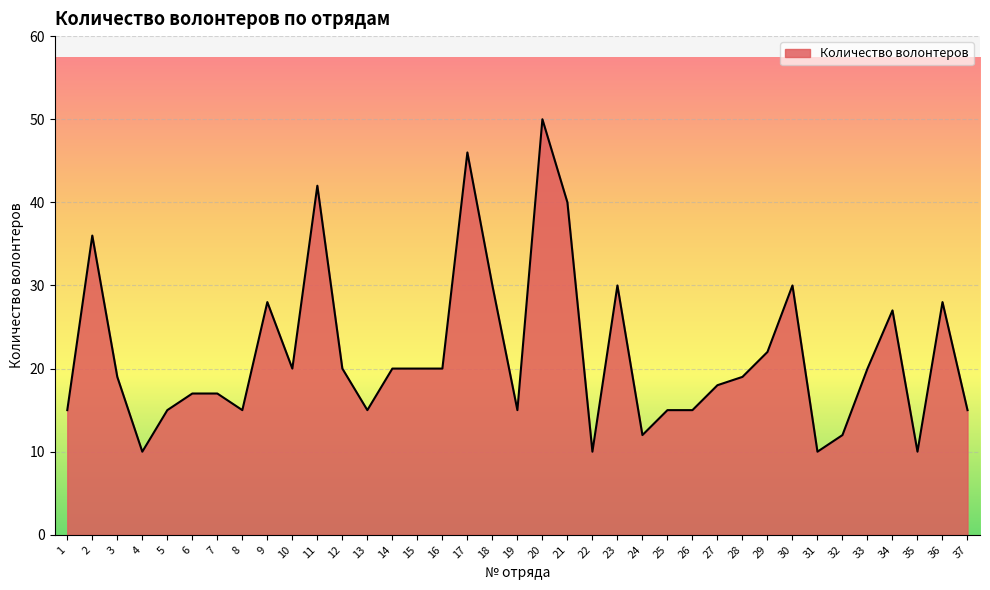

The value at 32 is 12. True or false?

True